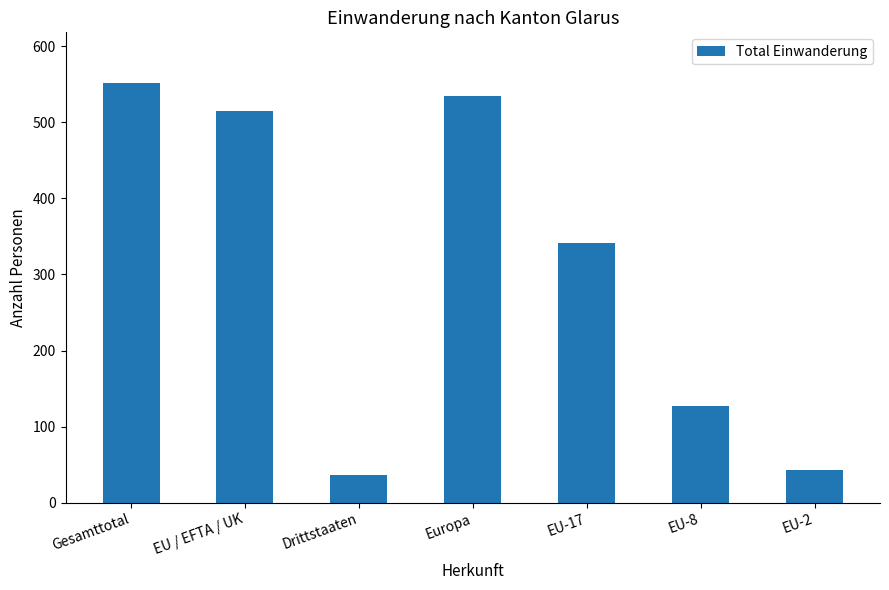

What position from the right is EU / EFTA / UK?

6